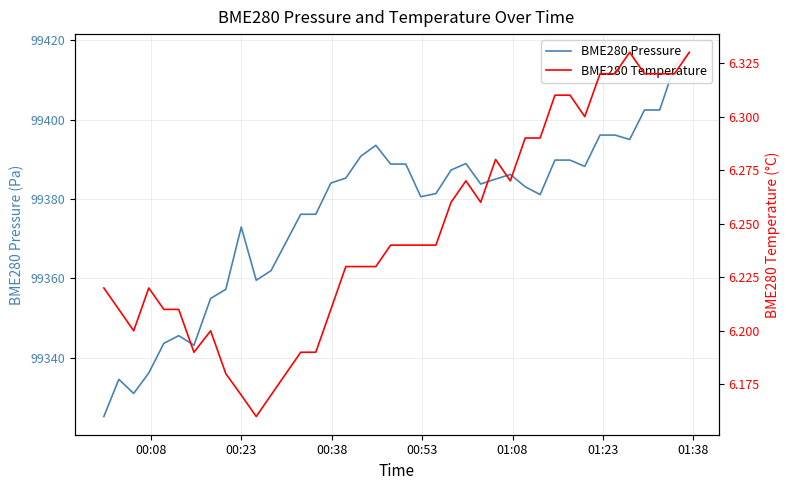

What is the lowest value of the BME280 Pressure series?

99325.2